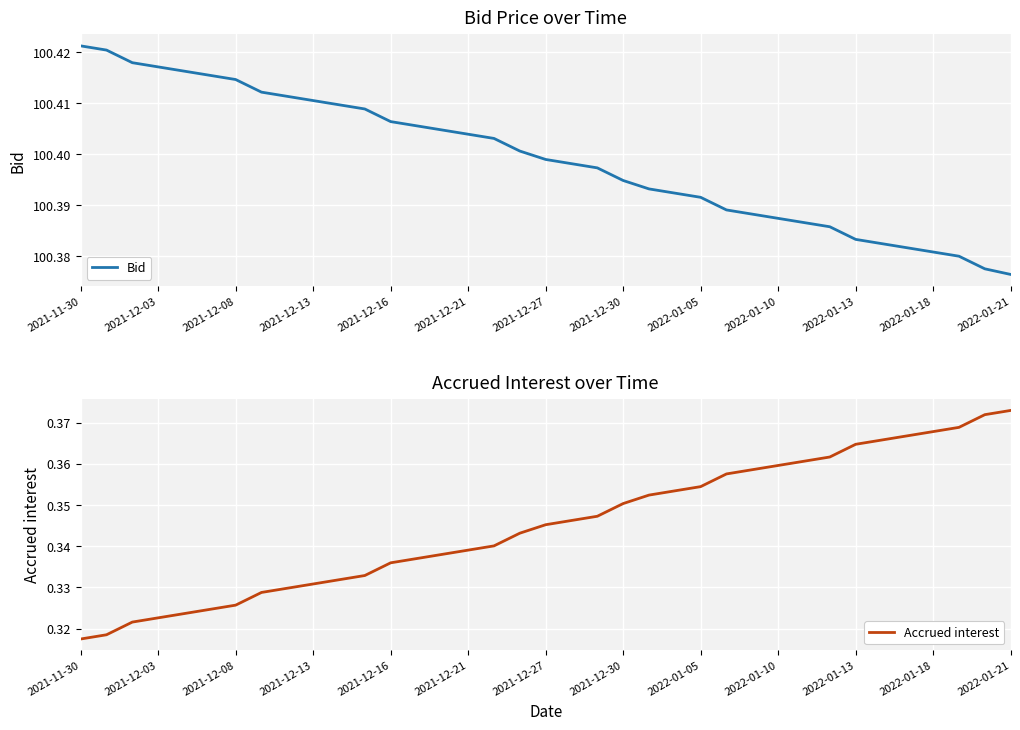

Which series has the widest spread of values?

Accrued interest